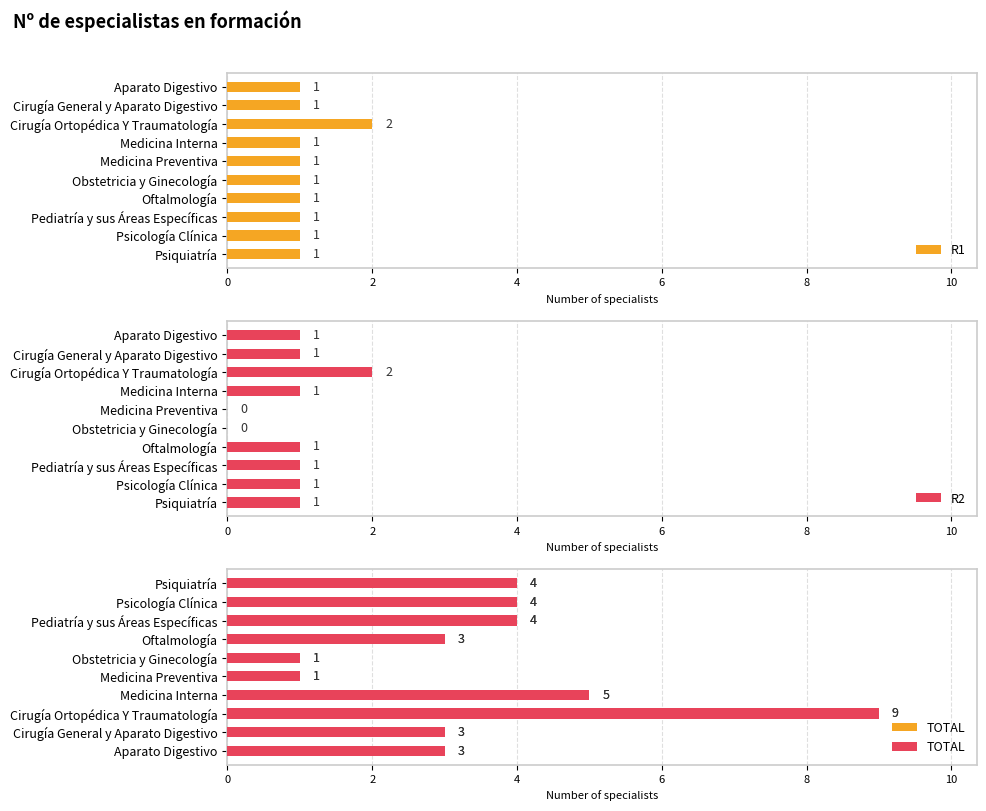

The R1 series shows 1 at Aparato Digestivo. True or false?

True